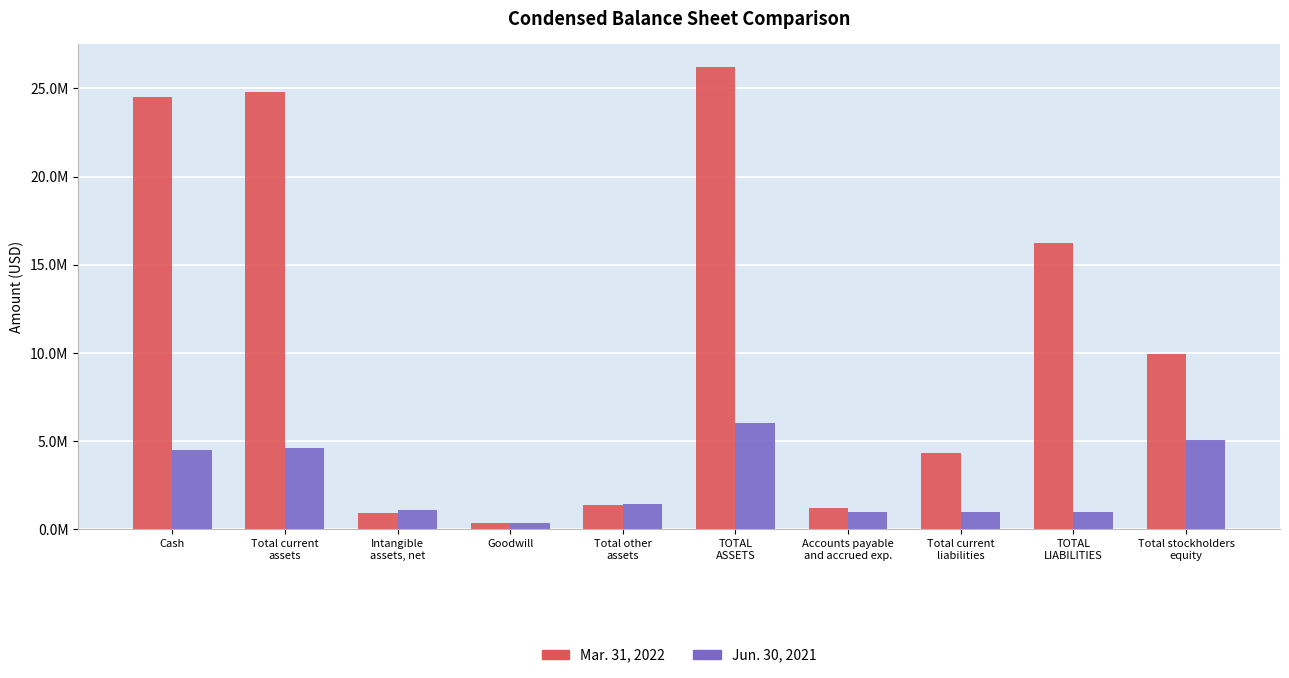

What is the difference between the Jun. 30, 2021 values at TOTAL
LIABILITIES and Total other
assets?

445186